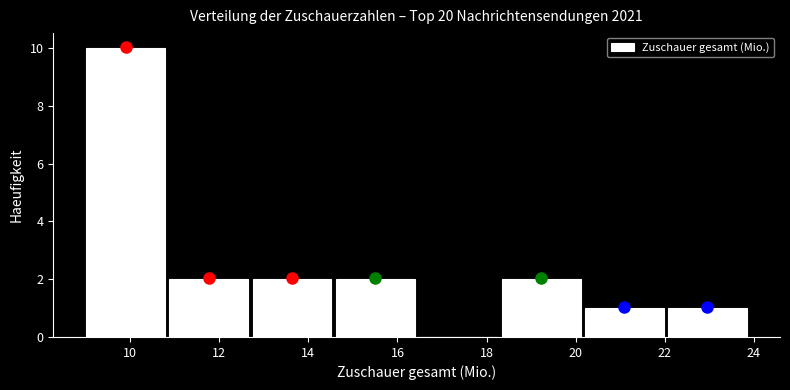

How tall is the bar that spans 20.2 to 22.0 on the x-axis? Neither the bar edges nor the heights are printed on the chart, so give them approximately, as read against the axes.

1